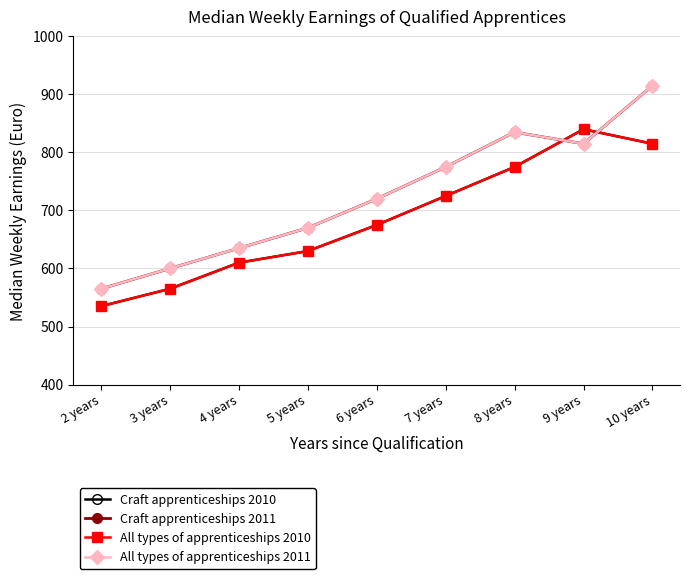

List the series in order of their peak value, highest first.

Craft apprenticeships 2011, All types of apprenticeships 2011, Craft apprenticeships 2010, All types of apprenticeships 2010